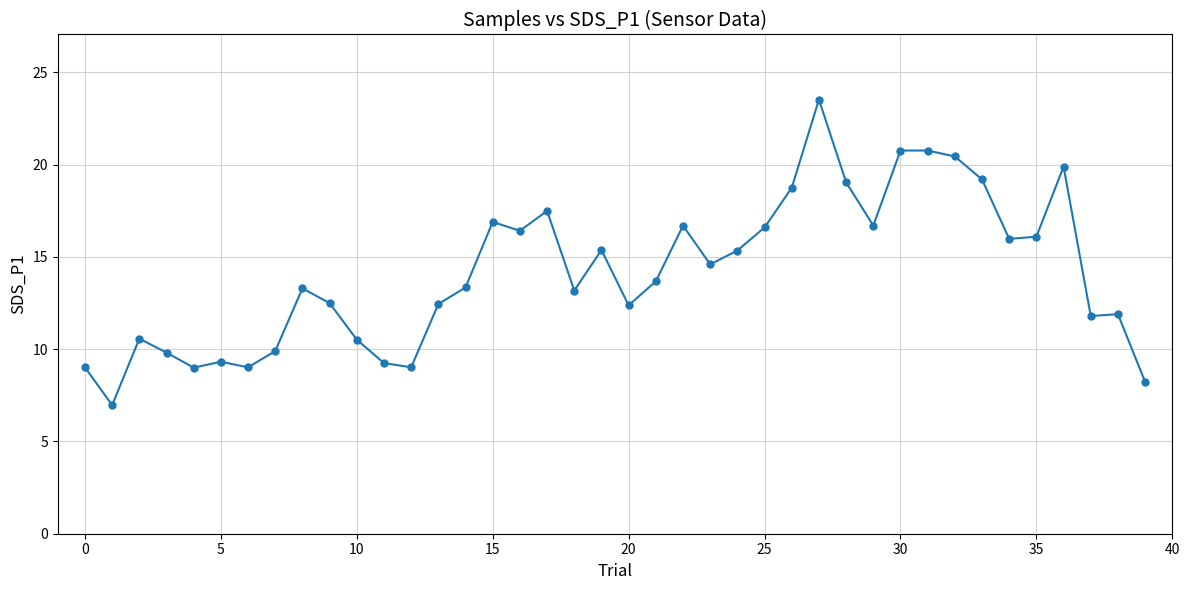

What is the value of the 40th point from the left?

8.2